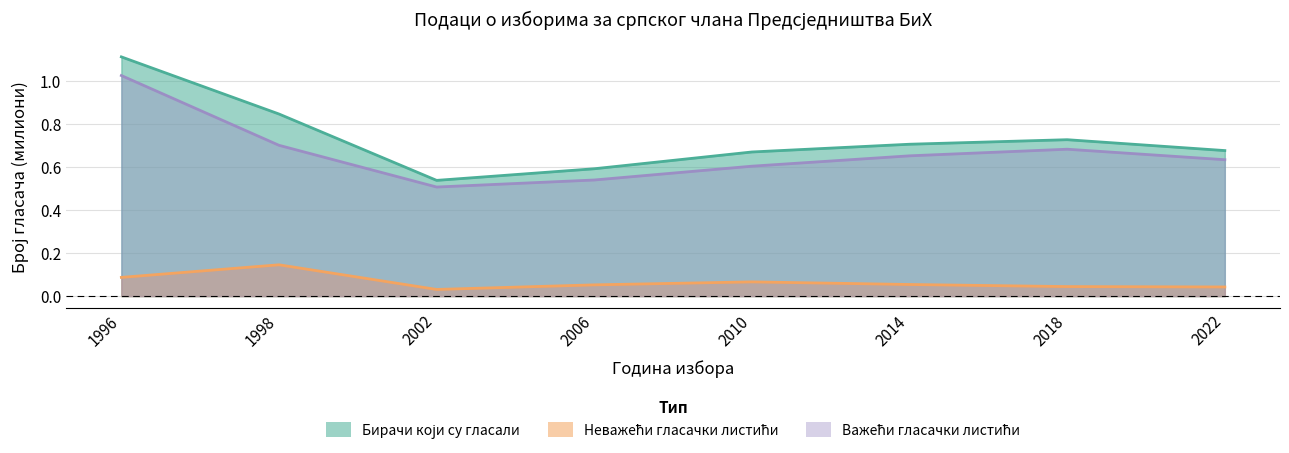

Read the Неважећи гласачки листићи value at 2014.

0.1